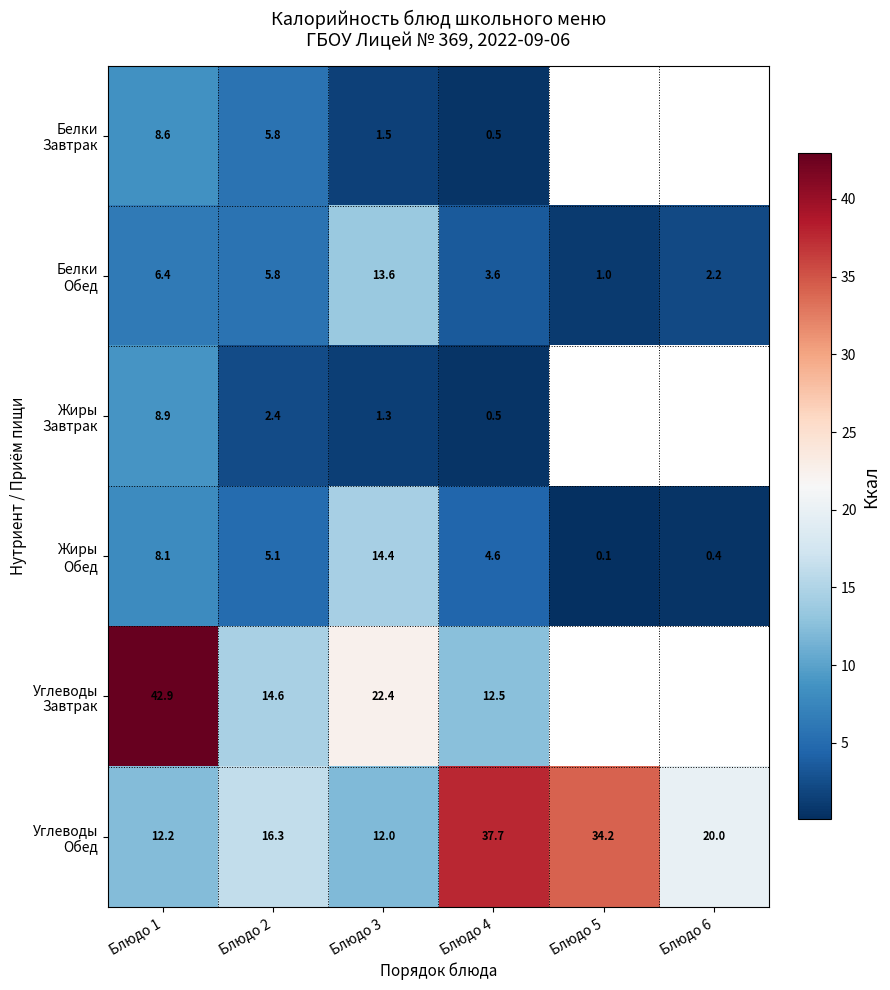

Rank the series at Блюдо 1 from highest to lowest value.

Углеводы Завтрак, Углеводы Обед, Жиры Завтрак, Белки Завтрак, Жиры Обед, Белки Обед